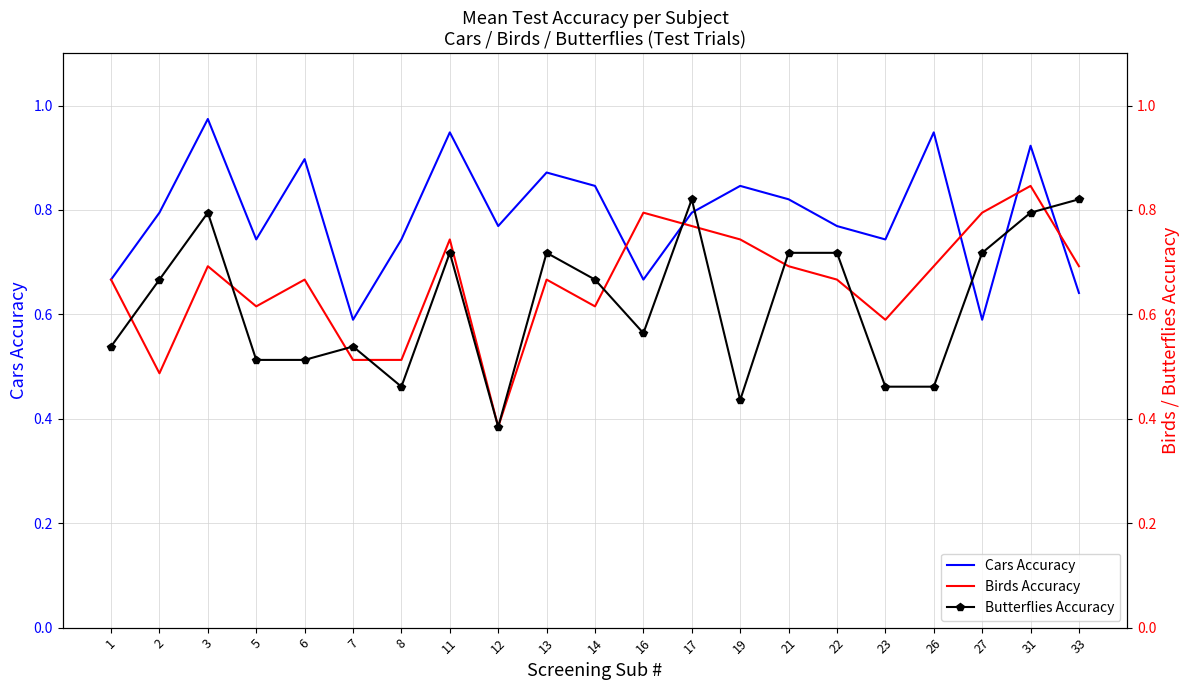

Which series ends up on top after the final intersection of Butterflies Accuracy and Birds Accuracy?

Butterflies Accuracy